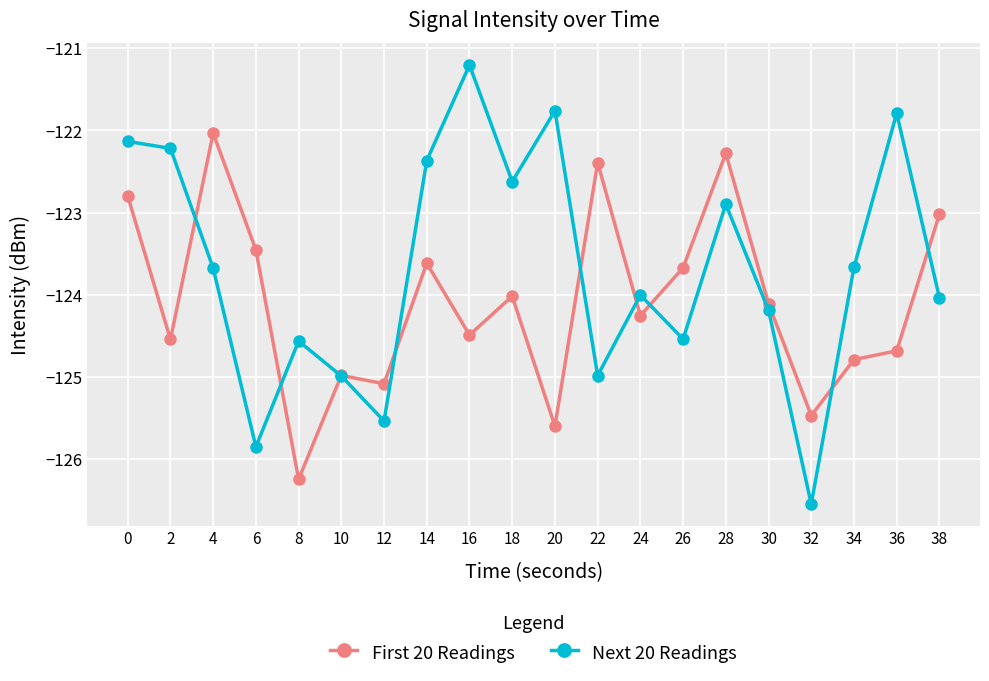

What are all the series names shown in the legend?

First 20 Readings, Next 20 Readings